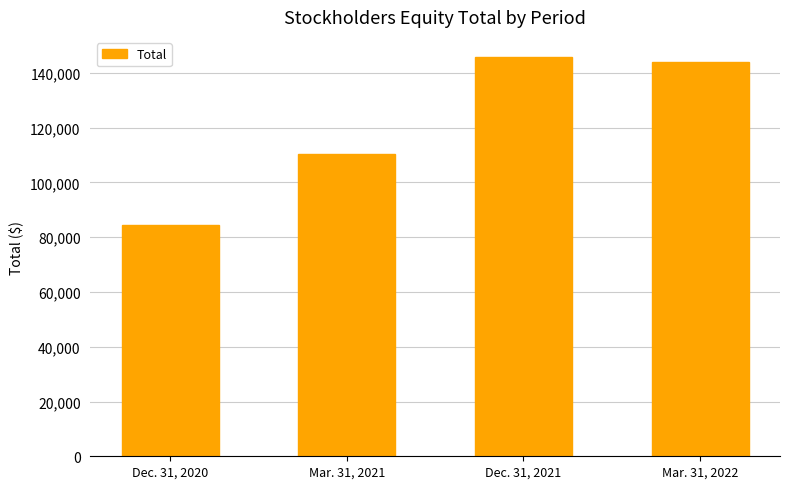

The value at Mar. 31, 2021 is 30163. True or false?

False